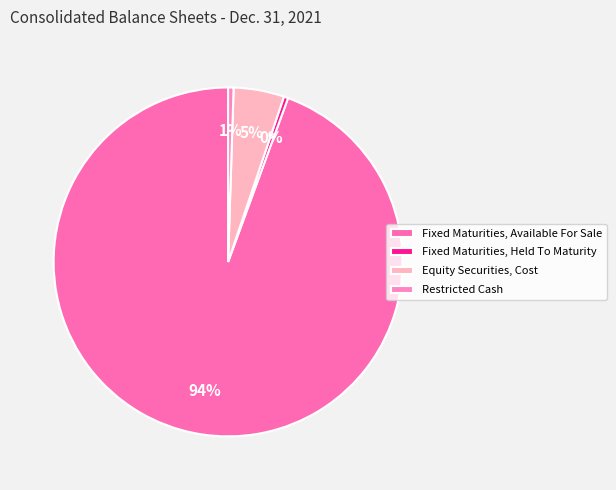

Which slice is the smallest?

Fixed Maturities, Held To Maturity